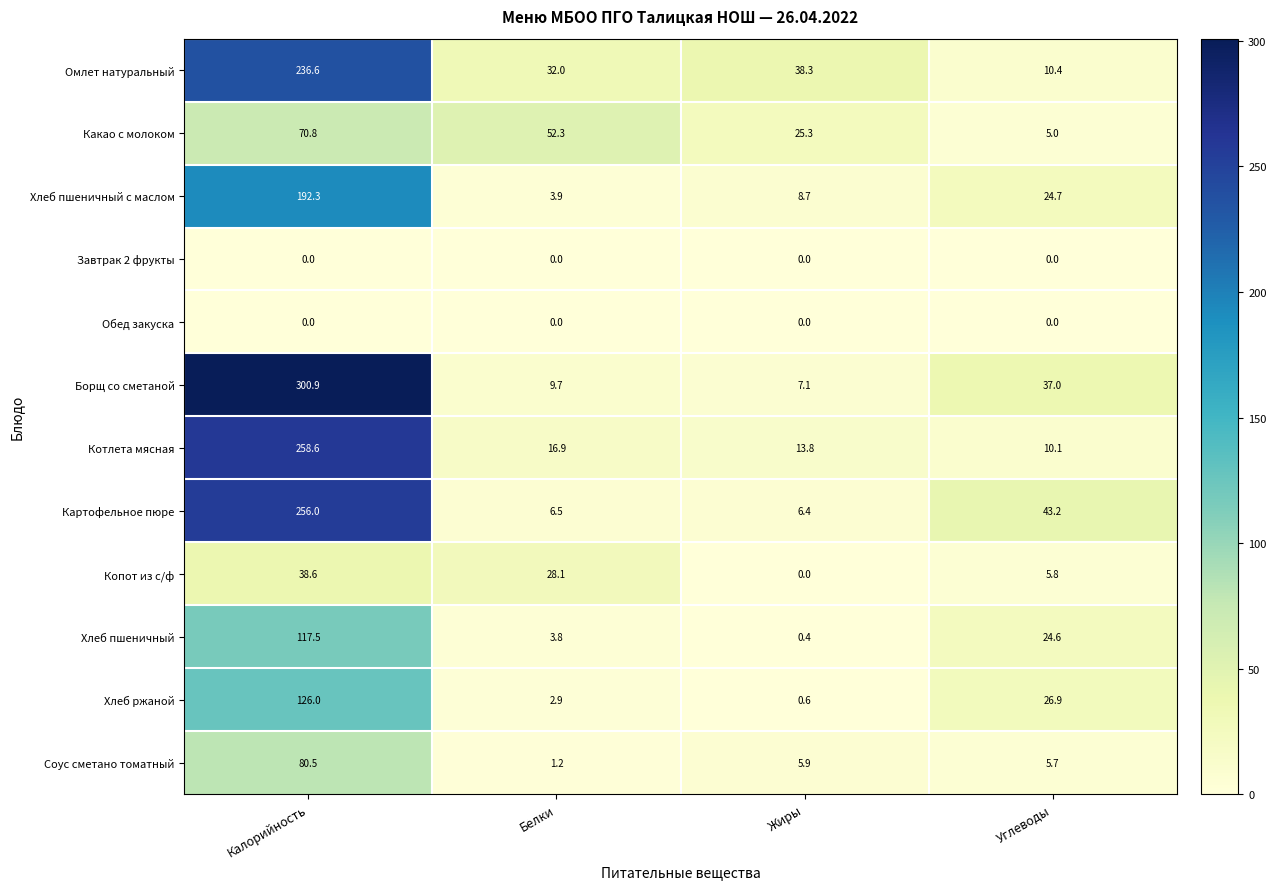

At which category is the sum across all series the highest?

Калорийность